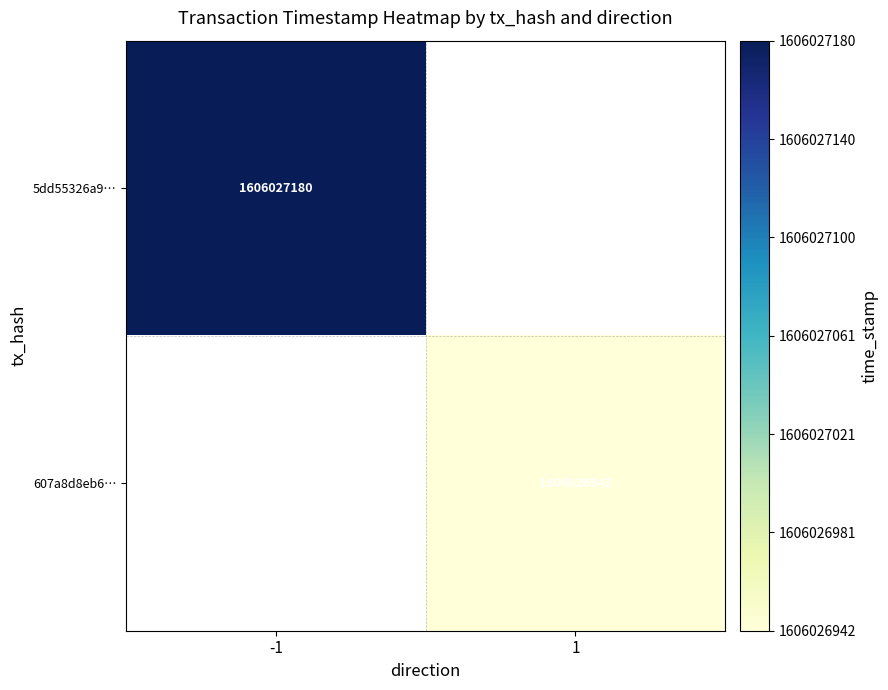

Reading left to right, extract all data points from this chart.

5dd55326a9d056f65e40ae6e5fb820aa752700f: -1	1606027180
607a8d8eb62f584cc3e75b721811203d135f55c: 1	1606026942